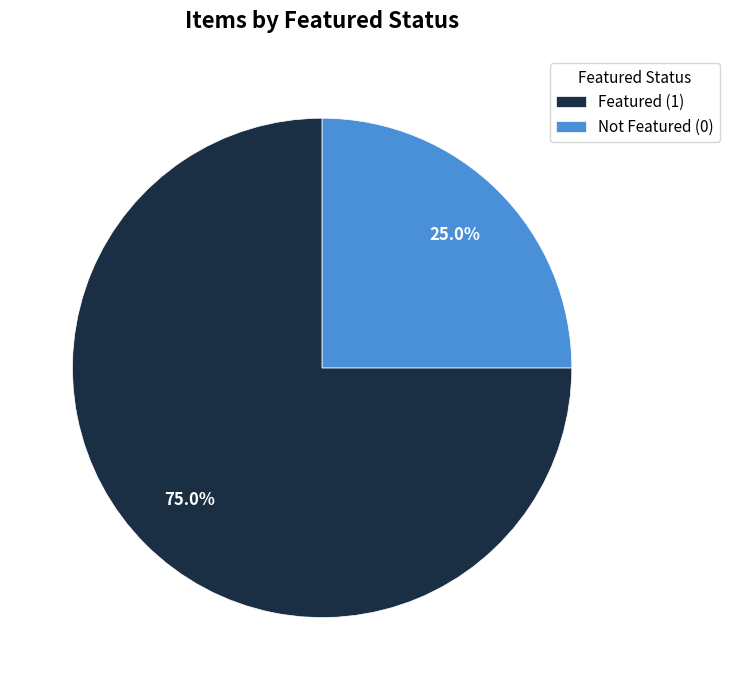

Is there a majority slice in this chart?

Yes